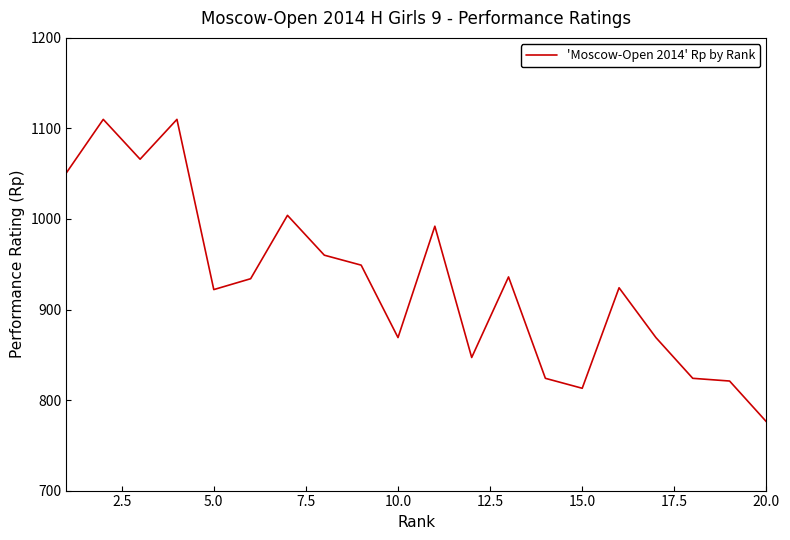

What is the smallest value displayed?

776